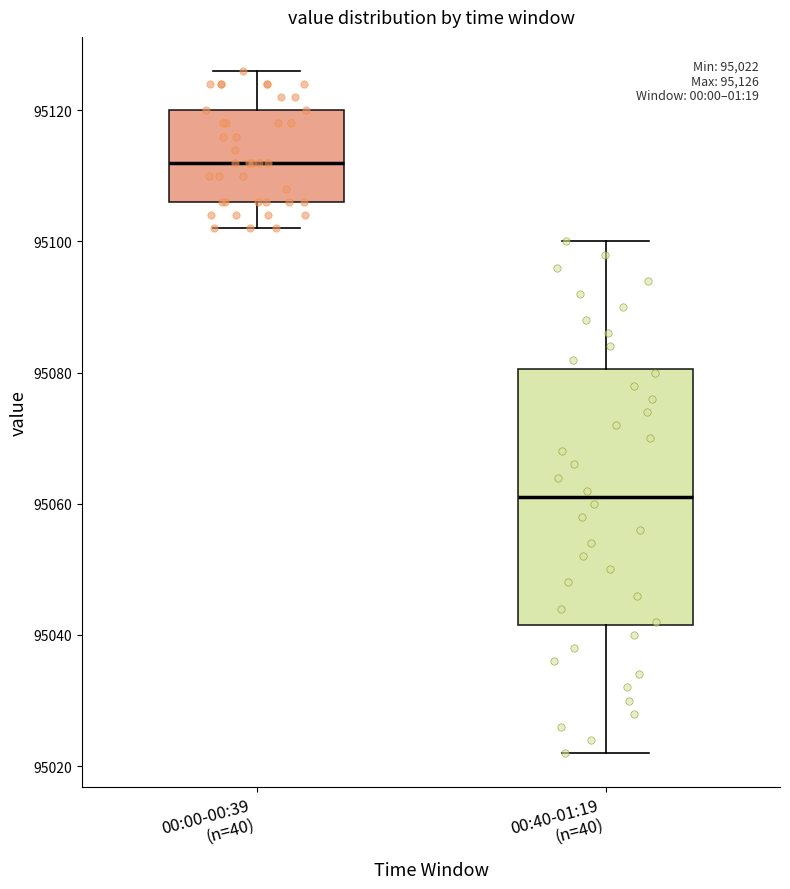

Which box is the tallest, from its lower edge to its upper edge?

00:40-01:19 (n=40)